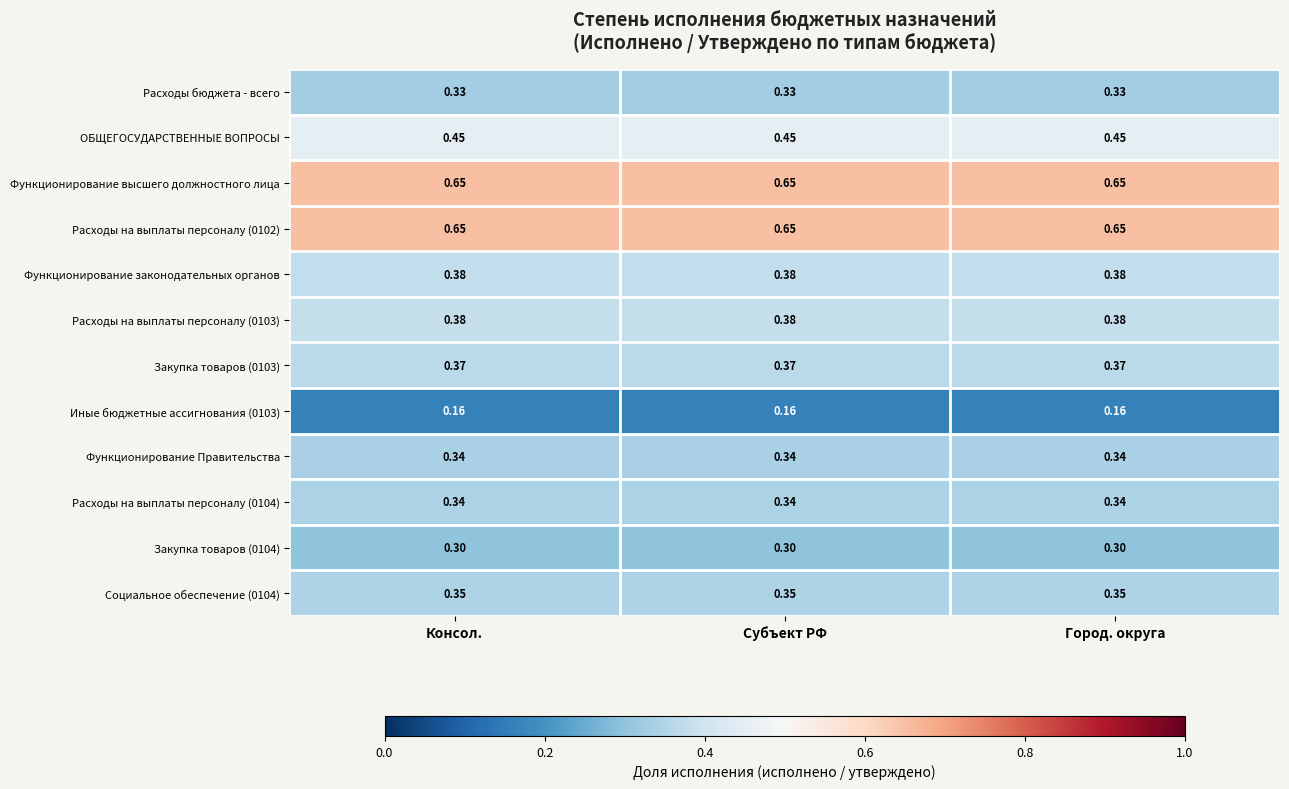

Reading left to right, transcribe all the data shown in this chart.

Расходы бюджета - всего: Консол.=0.3	Субъект РФ=0.3	Город. округа=0.3
ОБЩЕГОСУДАРСТВЕННЫЕ ВОПРОСЫ: Консол.=0.5	Субъект РФ=0.5	Город. округа=0.5
Функционирование высшего должностного лица: Консол.=0.7	Субъект РФ=0.7	Город. округа=0.7
Расходы на выплаты персоналу (0102): Консол.=0.7	Субъект РФ=0.7	Город. округа=0.7
Функционирование законодательных органов: Консол.=0.4	Субъект РФ=0.4	Город. округа=0.4
Расходы на выплаты персоналу (0103): Консол.=0.4	Субъект РФ=0.4	Город. округа=0.4
Закупка товаров (0103): Консол.=0.4	Субъект РФ=0.4	Город. округа=0.4
Иные бюджетные ассигнования (0103): Консол.=0.2	Субъект РФ=0.2	Город. округа=0.2
Функционирование Правительства: Консол.=0.3	Субъект РФ=0.3	Город. округа=0.3
Расходы на выплаты персоналу (0104): Консол.=0.3	Субъект РФ=0.3	Город. округа=0.3
Закупка товаров (0104): Консол.=0.3	Субъект РФ=0.3	Город. округа=0.3
Социальное обеспечение (0104): Консол.=0.3	Субъект РФ=0.3	Город. округа=0.3